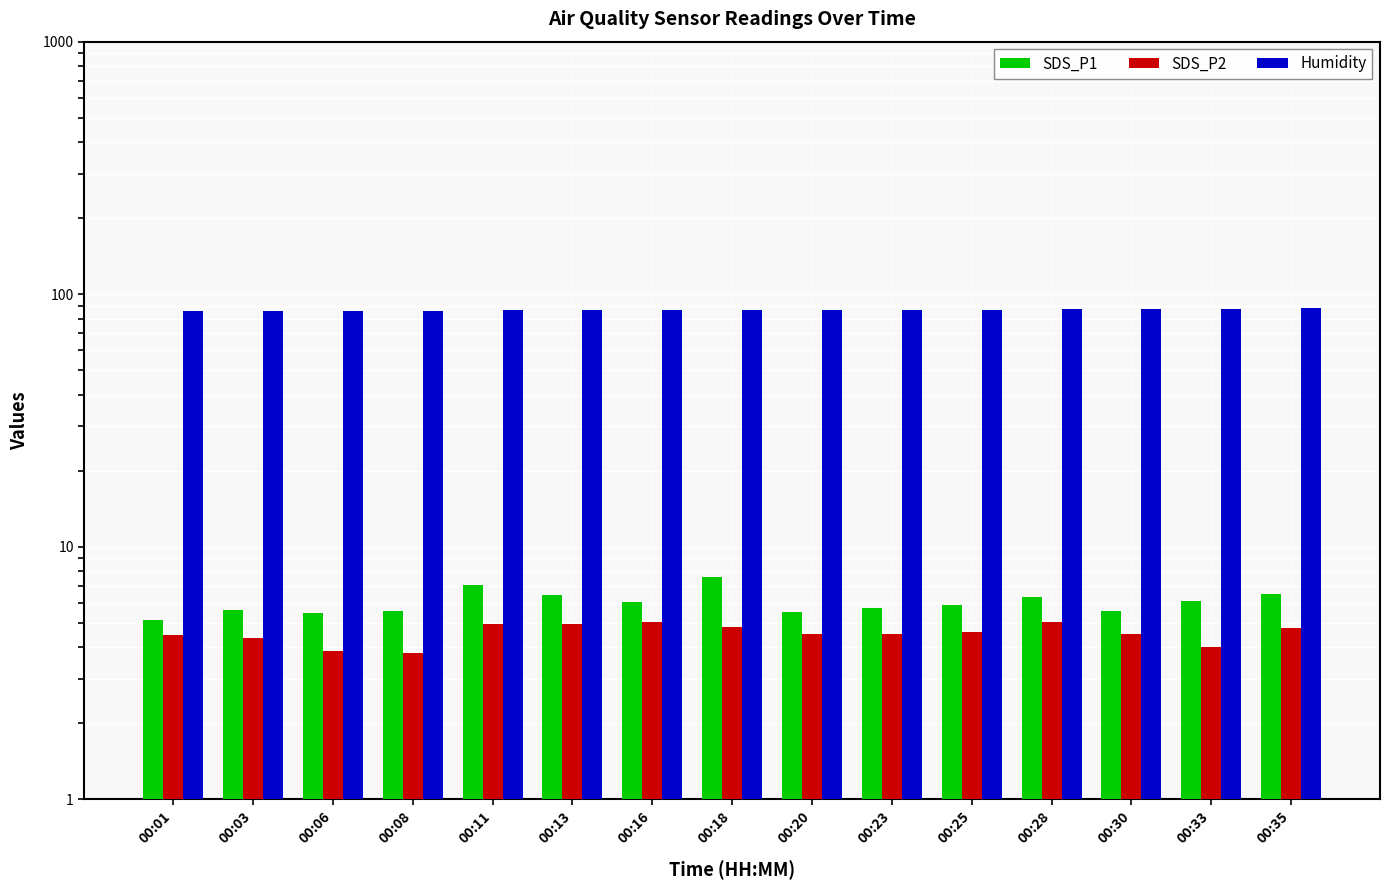

At 00:18, list the series in order from largest to smallest.

Humidity, SDS_P1, SDS_P2